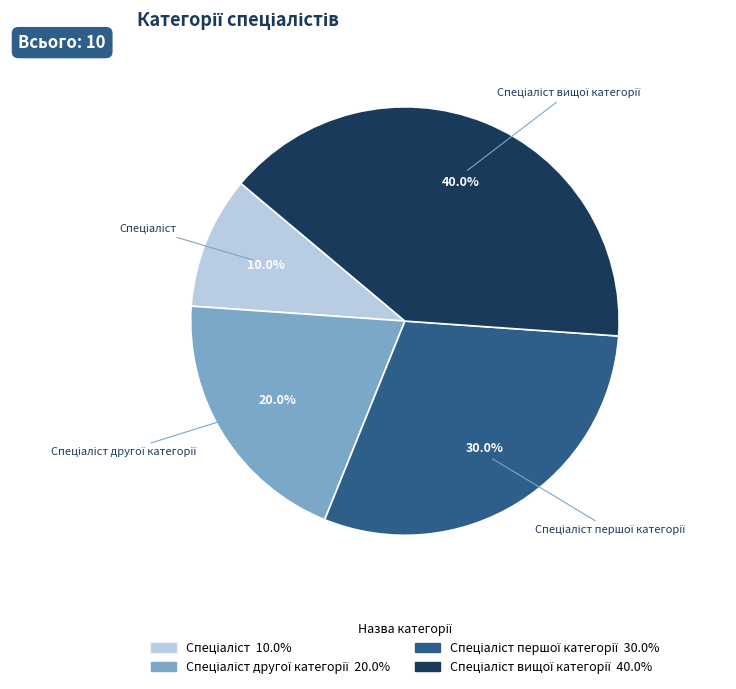

Is there a majority slice in this chart?

No